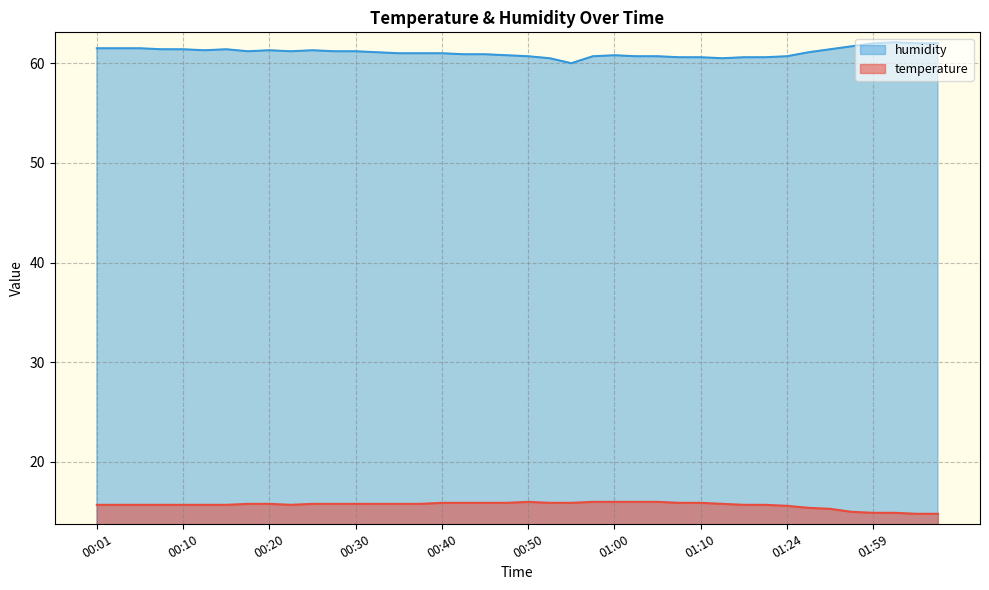

True or false: temperature and humidity cross at least once.

False